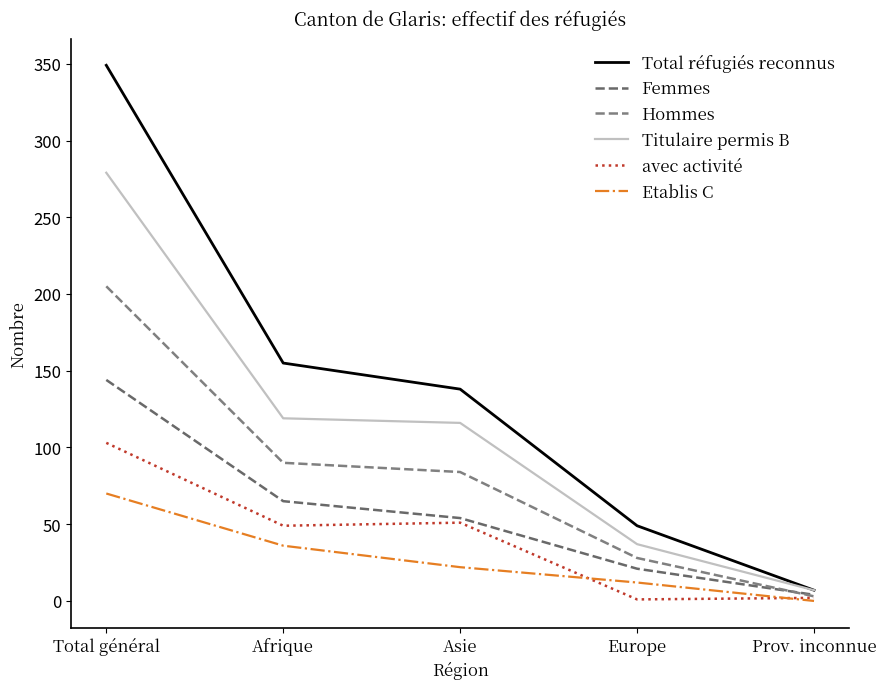

Is this an area chart (filled region under the line)?

No